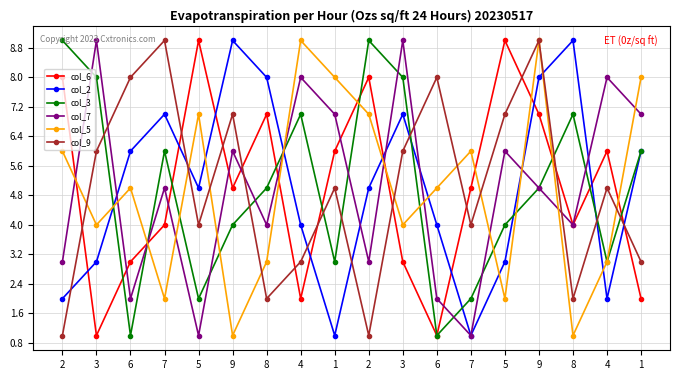

How many distinct data groups are displayed?

6